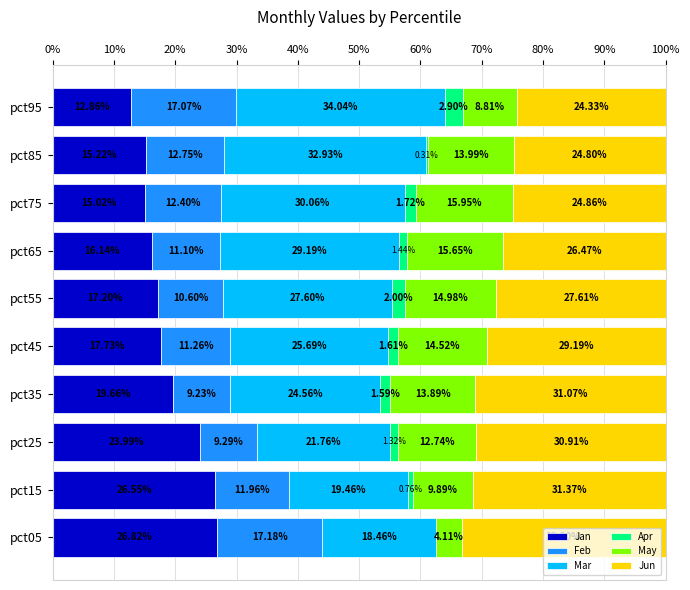

What is the total value across all series at pct15?

100.0